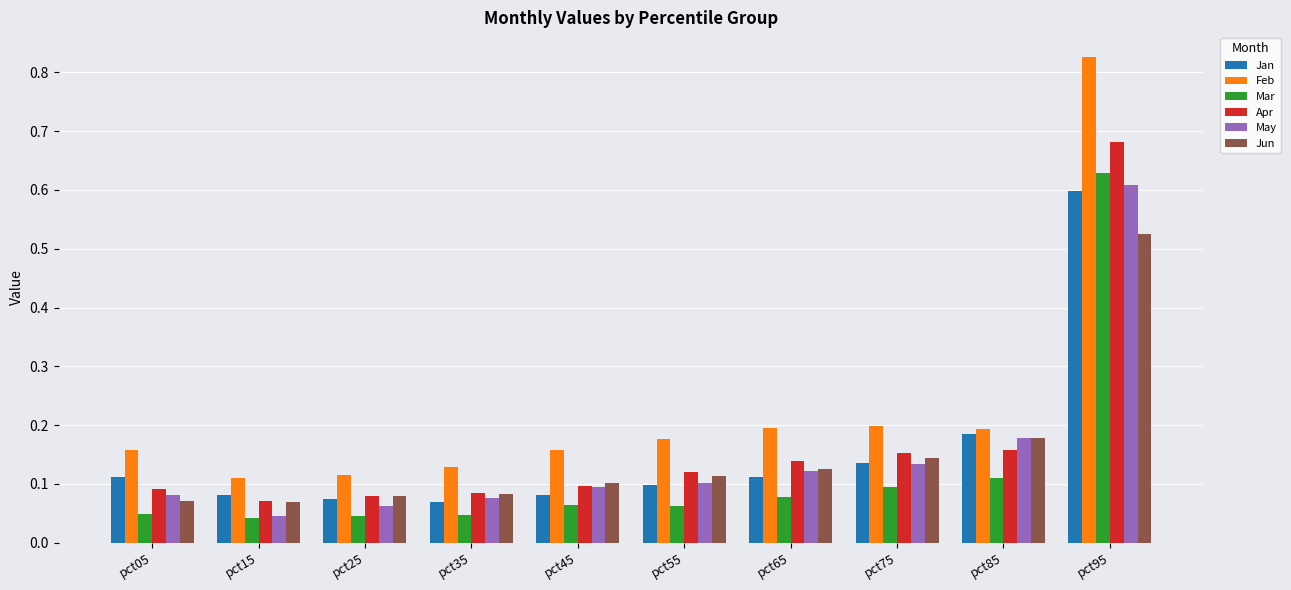

How many Feb values are between 0 and 1?

10